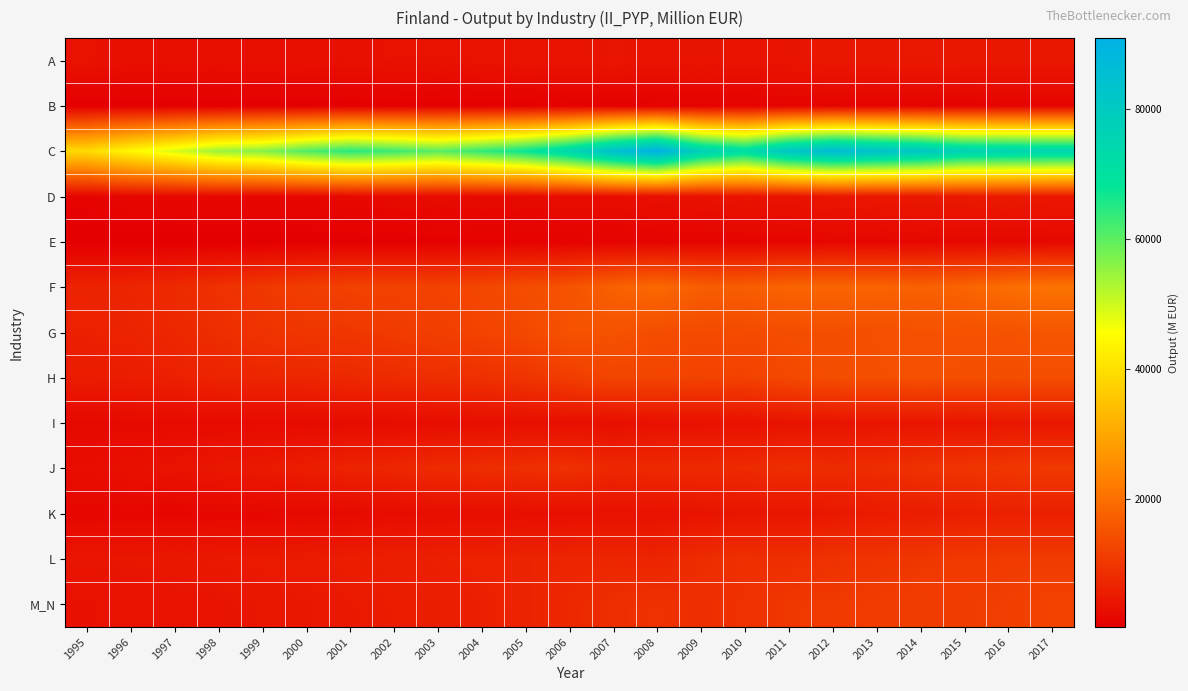

Reading right to left, extract all data points from this chart.

A: 2017=4668	2016=4586	2015=4690	2014=4884	2013=4626	2012=4705	2011=4127	2010=3963	2009=4257	2008=4018	2007=4299	2006=4013	2005=3921	2004=3777	2003=3635	2002=3583	2001=3458	2000=3265	1999=3156	1998=3144	1997=3136	1996=3087	1995=3786
B: 2017=1429	2016=1371	2015=1235	2014=1252	2013=1278	2012=1333	2011=1304	2010=1121	2009=963	2008=920	2007=848	2006=853	2005=707	2004=703	2003=681	2002=668	2001=586	2000=441	1999=590	1998=422	1997=532	1996=454	1995=405
C: 2017=75542	2016=76045	2015=76749	2014=81278	2013=83516	2012=86153	2011=81581	2010=72140	2009=77421	2008=90966	2007=84509	2006=74891	2005=67837	2004=63752	2003=60275	2002=62937	2001=64685	2000=61129	1999=56371	1998=54500	1997=49057	1996=44627	1995=39193
D: 2017=4644	2016=5137	2015=4964	2014=4839	2013=4704	2012=4563	2011=3811	2010=4149	2009=3666	2008=3218	2007=2834	2006=2821	2005=2332	2004=2423	2003=2708	2002=2382	2001=2162	2000=1923	1999=1944	1998=2004	1997=1998	1996=1896	1995=1268
E: 2017=2009	2016=1975	2015=1969	2014=1880	2013=1798	2012=1824	2011=1554	2010=1397	2009=1400	2008=1388	2007=1213	2006=1090	2005=926	2004=857	2003=762	2002=683	2001=589	2000=538	1999=455	1998=475	1997=451	1996=385	1995=367
F: 2017=20927	2016=20085	2015=18245	2014=17740	2013=18239	2012=18443	2011=18371	2010=17015	2009=17125	2008=19257	2007=17707	2006=15186	2005=14181	2004=13118	2003=12291	2002=12338	2001=12124	2000=11425	1999=10391	1998=9223	1997=7938	1996=7123	1995=6785
G: 2017=15794	2016=15005	2015=14953	2014=14846	2013=14583	2012=14281	2011=14224	2010=13685	2009=13712	2008=14104	2007=15152	2006=15048	2005=13352	2004=12412	2003=11693	2002=10835	2001=10212	2000=10094	1999=9595	1998=8563	1997=7404	1996=6810	1995=6383
H: 2017=14342	2016=14198	2015=14359	2014=14711	2013=14467	2012=14200	2011=13311	2010=12062	2009=12286	2008=12646	2007=12639	2006=11385	2005=9768	2004=9071	2003=8612	2002=8135	2001=7680	2000=7279	1999=7193	1998=6892	1997=6286	1996=5671	1995=5416
I: 2017=4747	2016=4575	2015=4368	2014=4303	2013=4291	2012=4056	2011=3865	2010=3700	2009=3649	2008=3577	2007=3122	2006=3191	2005=3167	2004=3095	2003=2876	2002=2729	2001=2625	2000=2518	1999=2407	1998=2354	1997=2361	1996=2176	1995=2081
J: 2017=10603	2016=10248	2015=9755	2014=9312	2013=8383	2012=8188	2011=8551	2010=8033	2009=7869	2008=7888	2007=7520	2006=9172	2005=8793	2004=8461	2003=8210	2002=7380	2001=6771	2000=5698	1999=5080	1998=4623	1997=3893	1996=3289	1995=2876
K: 2017=6066	2016=6304	2015=5888	2014=5636	2013=5391	2012=4785	2011=4297	2010=4218	2009=3976	2008=3715	2007=3565	2006=3266	2005=3058	2004=2930	2003=2904	2002=2639	2001=2231	2000=2201	1999=1824	1998=1853	1997=1716	1996=1852	1995=1782
L: 2017=11100	2016=10901	2015=10673	2014=10203	2013=9780	2012=9438	2011=8551	2010=8919	2009=8303	2008=6924	2007=7328	2006=7097	2005=6880	2004=6589	2003=6334	2002=6059	2001=5752	2000=5336	1999=5216	1998=4955	1997=4803	1996=4489	1995=4384
M_N: 2017=12318	2016=11686	2015=11163	2014=11351	2013=11133	2012=10674	2011=10377	2010=9119	2009=8765	2008=9173	2007=8696	2006=7511	2005=6800	2004=6230	2003=5823	2002=5538	2001=4920	2000=4766	1999=4470	1998=4064	1997=3857	1996=3615	1995=3539